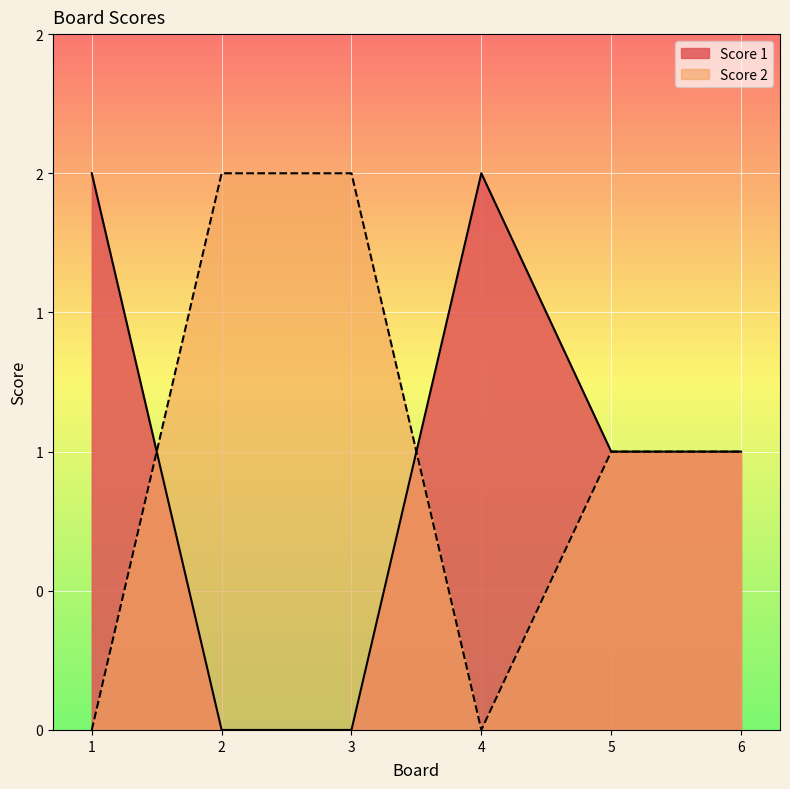

How many data points does each series have?

6